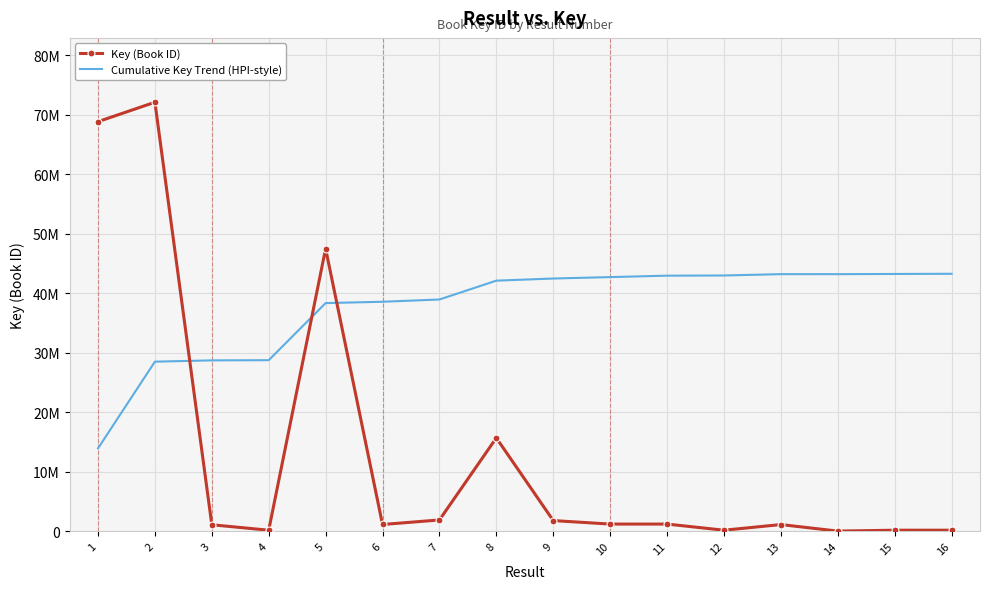

What are all the series names shown in the legend?

Key (Book ID), Cumulative Key Trend (HPI-style)